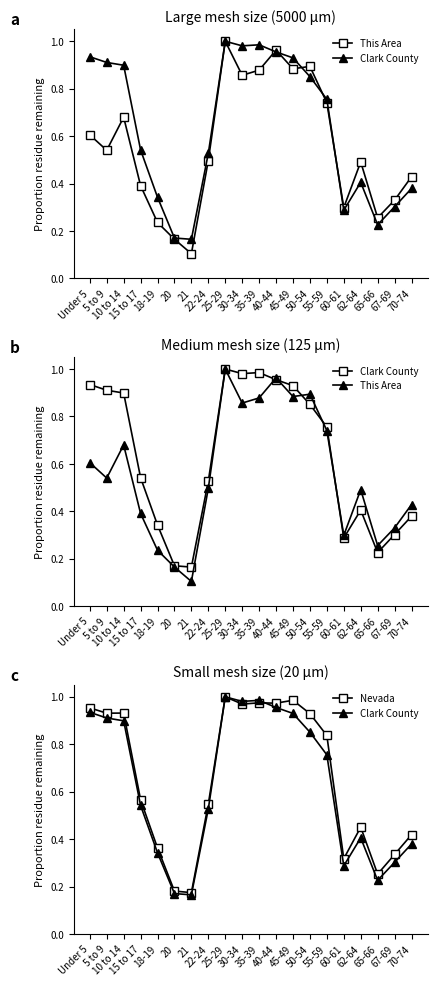

Reading left to right, list all the values displayed in this chart.

This Area: Under 5=0.6	5 to 9=0.5	10 to 14=0.7	15 to 17=0.4	18-19=0.2	20=0.2	21=0.1	22-24=0.5	25-29=1.0	30-34=0.9	35-39=0.9	40-44=1.0	45-49=0.9	50-54=0.9	55-59=0.7	60-61=0.3	62-64=0.5	65-66=0.3	67-69=0.3	70-74=0.4
Clark County: Under 5=0.9	5 to 9=0.9	10 to 14=0.9	15 to 17=0.5	18-19=0.3	20=0.2	21=0.2	22-24=0.5	25-29=1.0	30-34=1.0	35-39=1.0	40-44=1.0	45-49=0.9	50-54=0.9	55-59=0.8	60-61=0.3	62-64=0.4	65-66=0.2	67-69=0.3	70-74=0.4
Nevada: Under 5=1.0	5 to 9=0.9	10 to 14=0.9	15 to 17=0.6	18-19=0.4	20=0.2	21=0.2	22-24=0.5	25-29=1.0	30-34=1.0	35-39=1.0	40-44=1.0	45-49=1.0	50-54=0.9	55-59=0.8	60-61=0.3	62-64=0.5	65-66=0.3	67-69=0.3	70-74=0.4